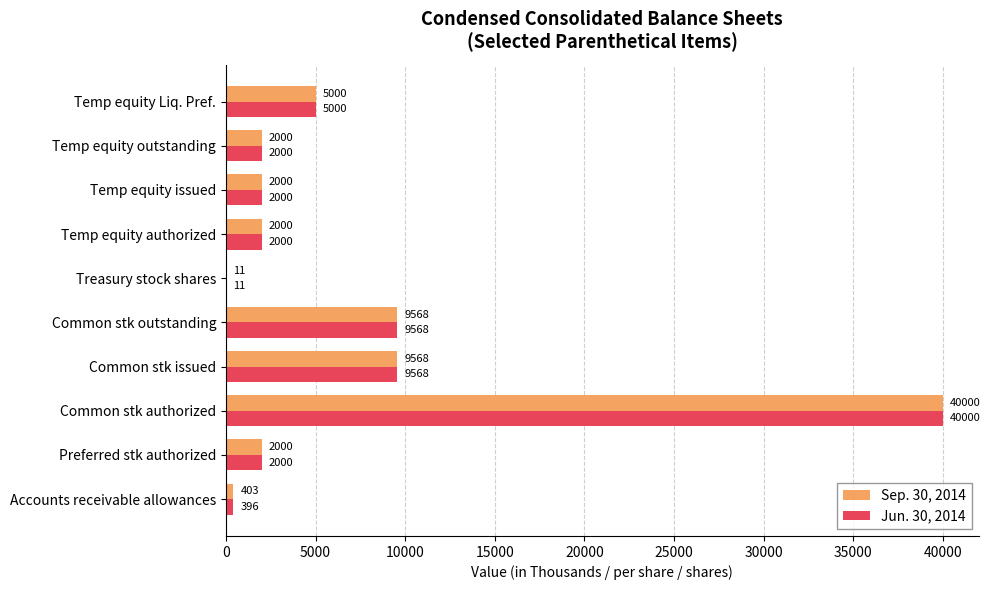

What is the maximum value for Jun. 30, 2014?

40000